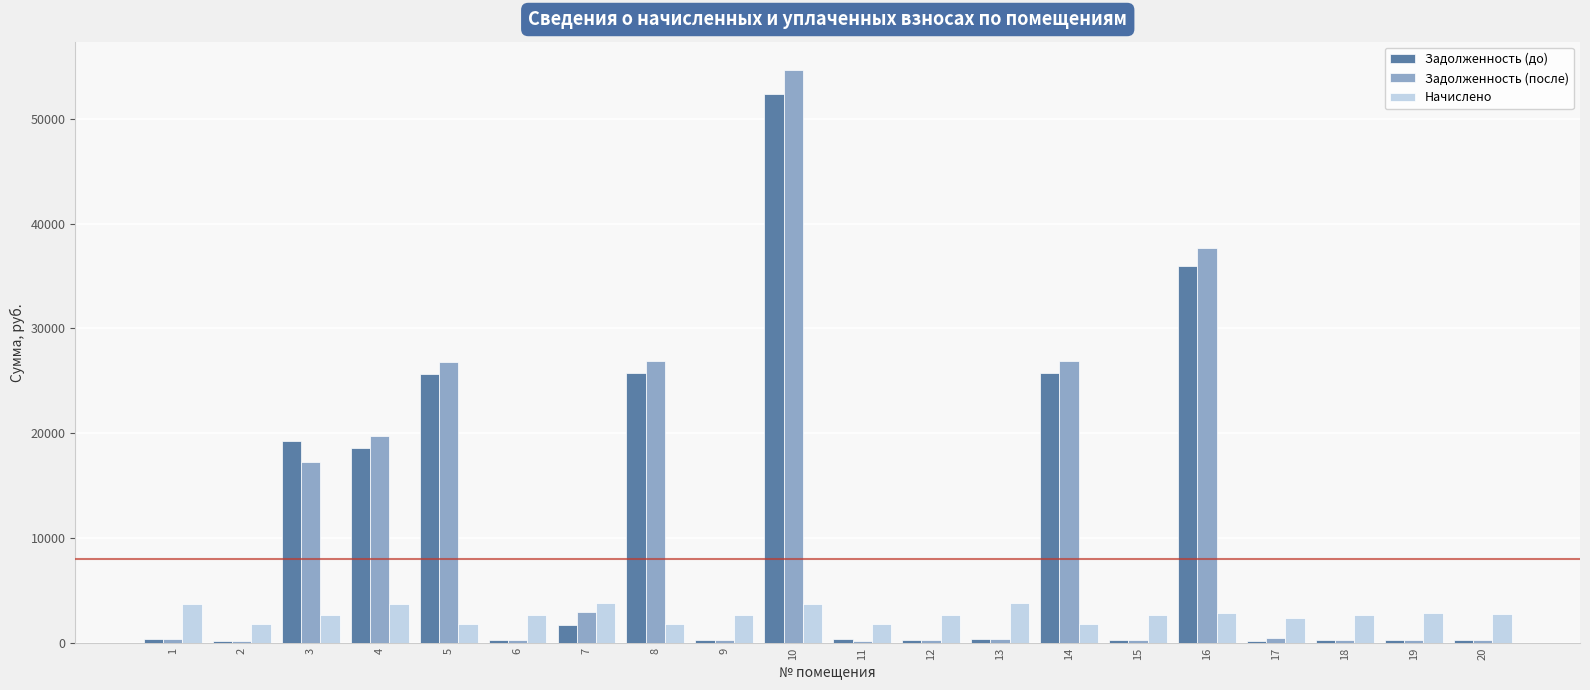

What value does the Начислено series have at 20?

2784.2